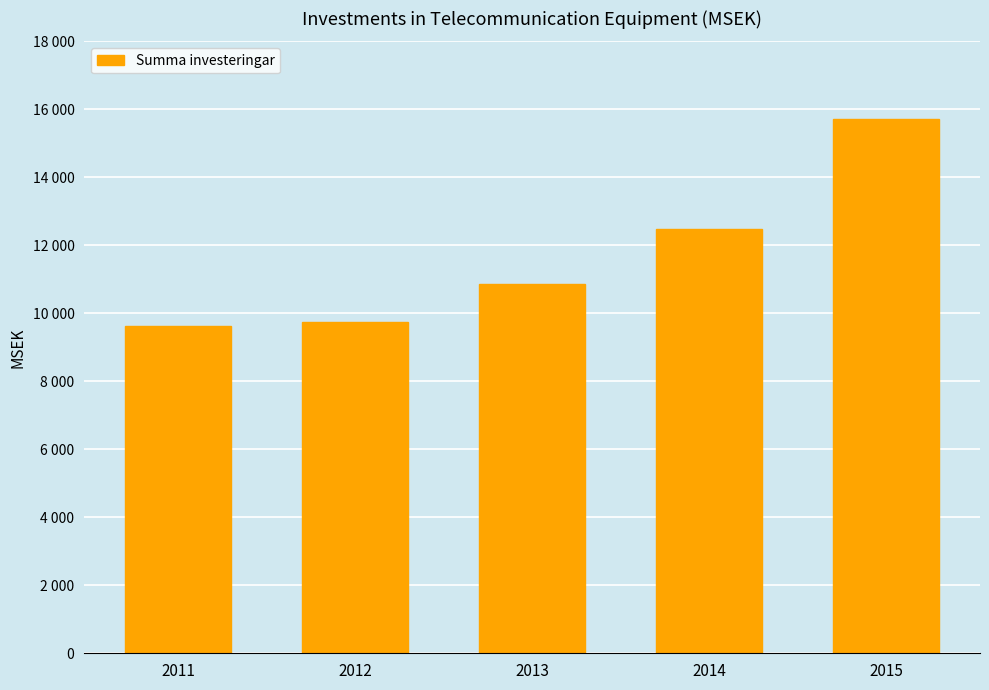

The chart shows a value of 2987.9 at 2013. True or false?

False